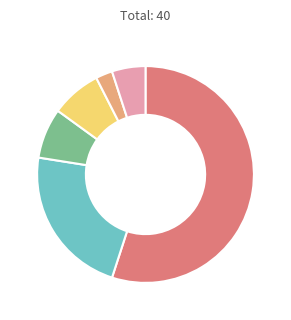

Does any single category account for the majority?

Yes